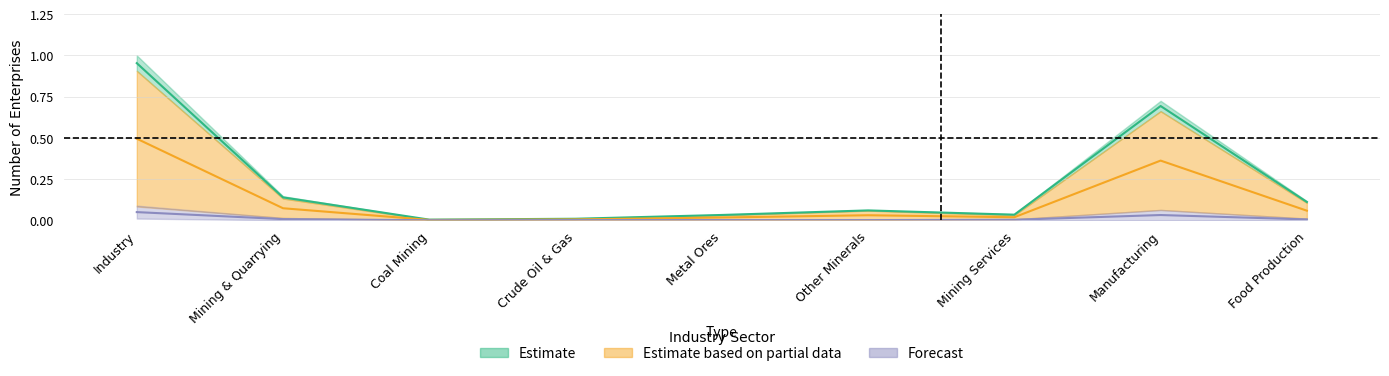

What is the label of the 8th point from the right?

Mining & Quarrying